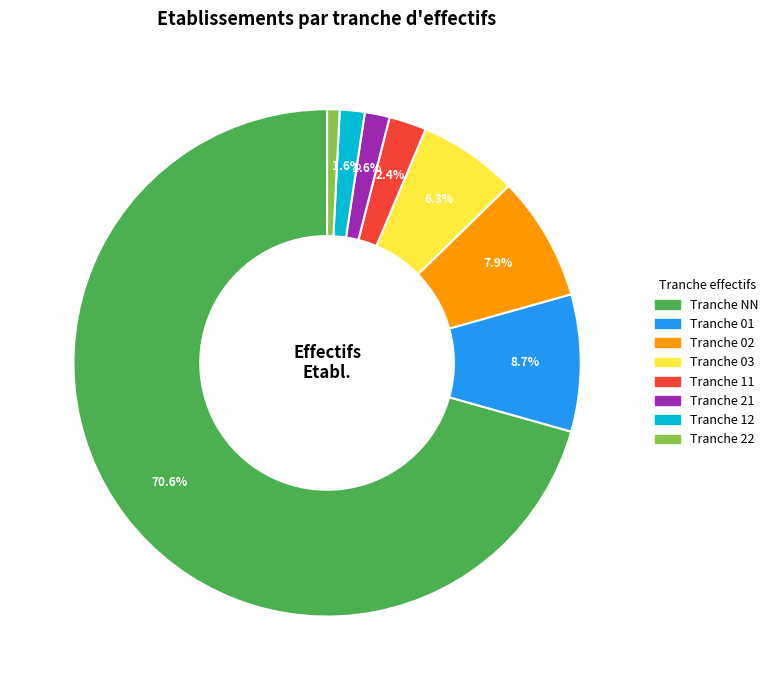

Does any single category account for the majority?

Yes